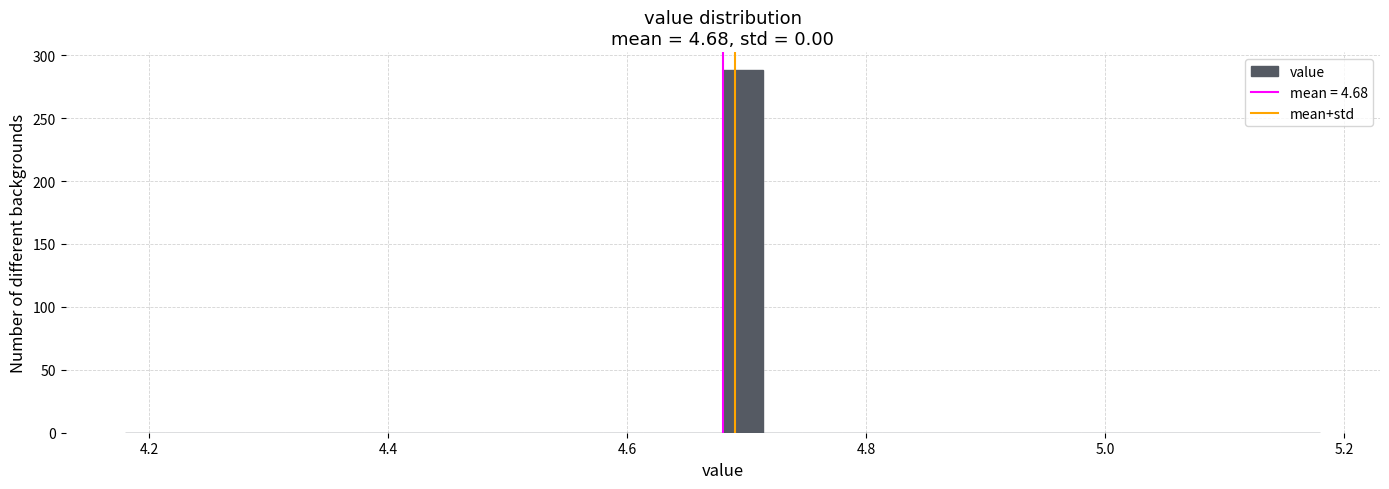

Read against the x-axis, roughly where is the centre of the tallest bar?

4.70